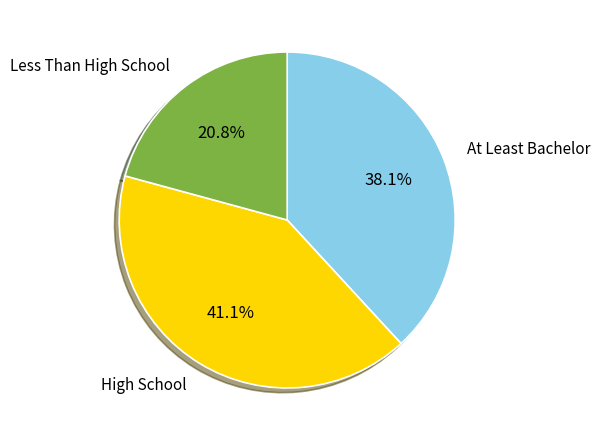

Is there any slice that represents more than half of the pie?

No